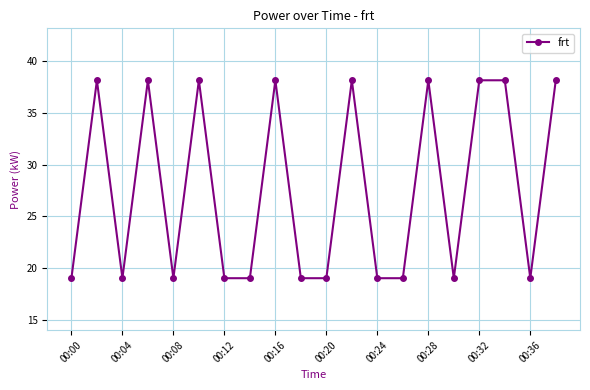

What is the value of the 13th point from the left?

19.1